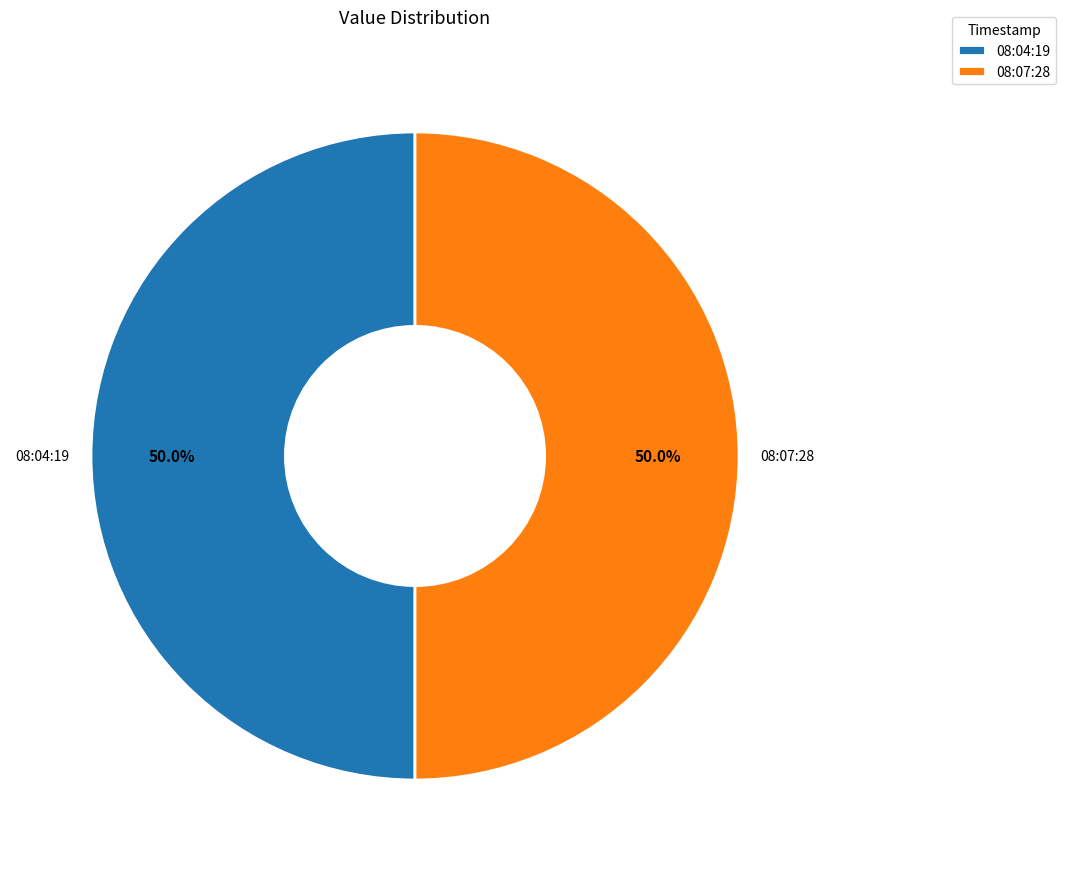

How many slices are in this pie chart?

2